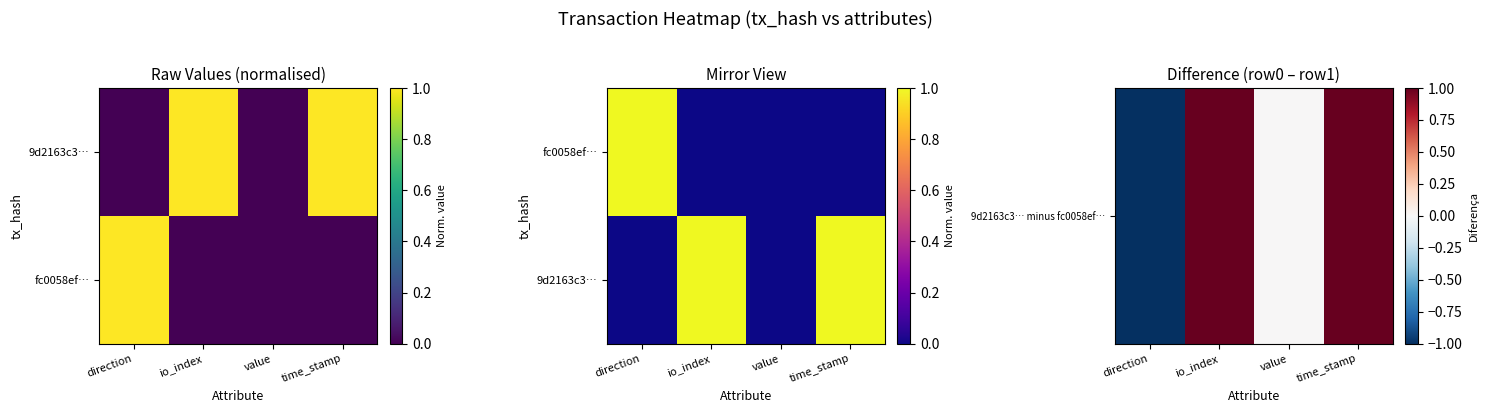

Is the value of 9d2163c3… minus fc0058ef… at direction greater than the value of 9d2163c3… at value?

No